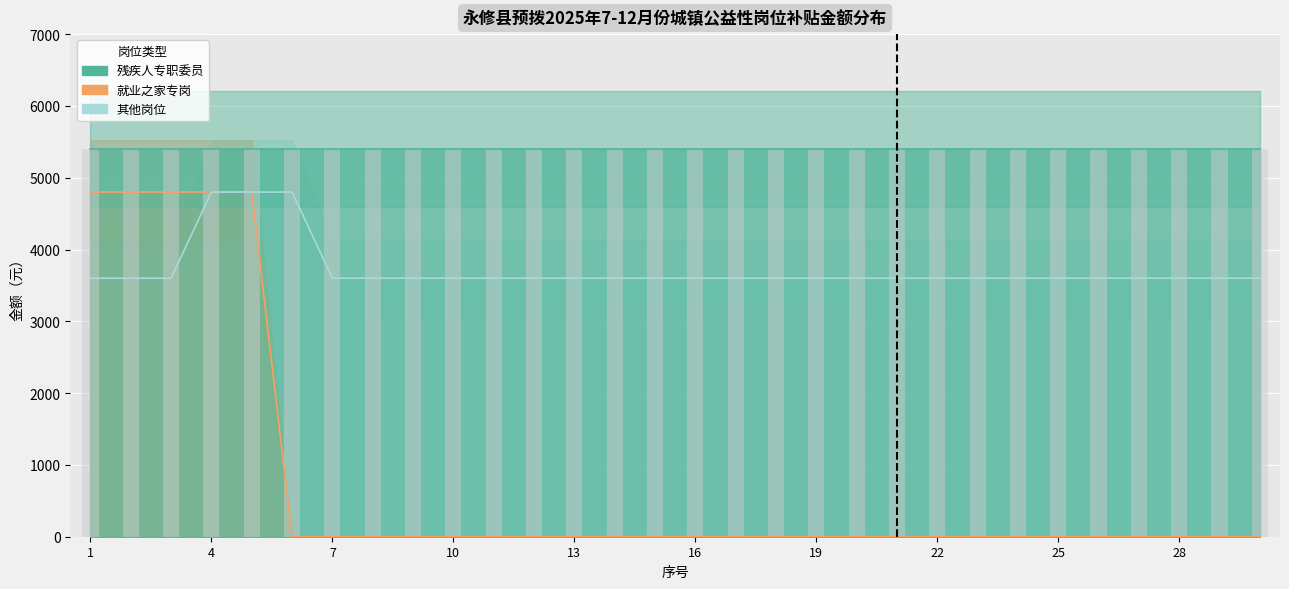

At which category does the chart reach its minimum across all series?

6